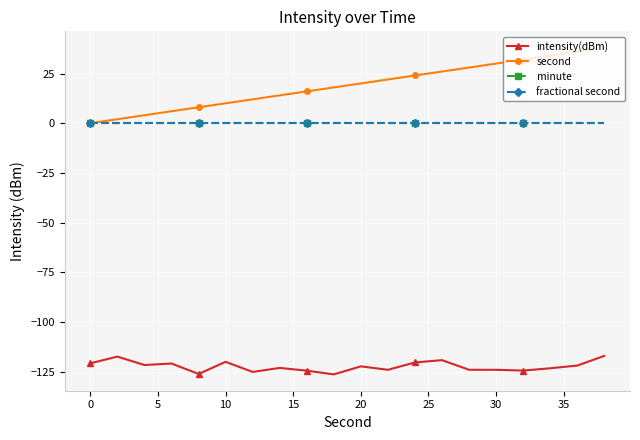

Is this an area chart (filled region under the line)?

No